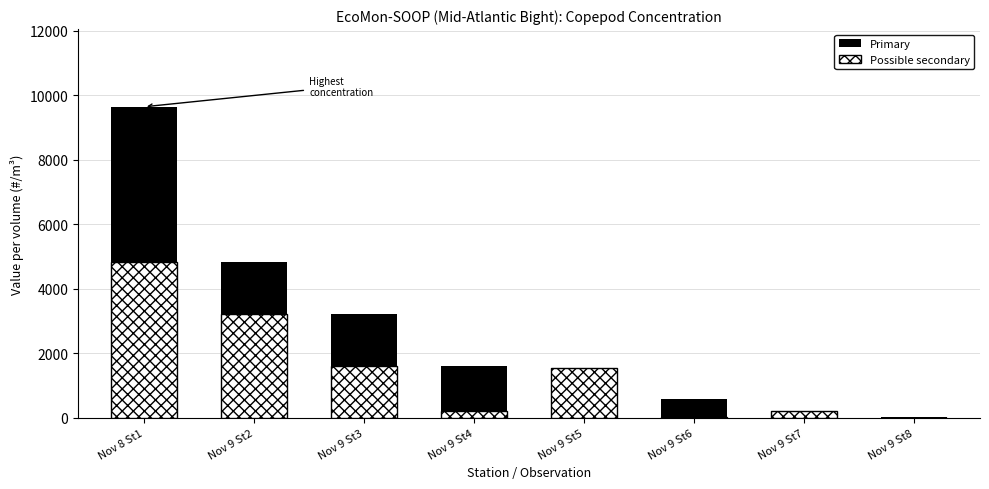

At which label is Possible secondary closest to 2410?

Nov 9 St3